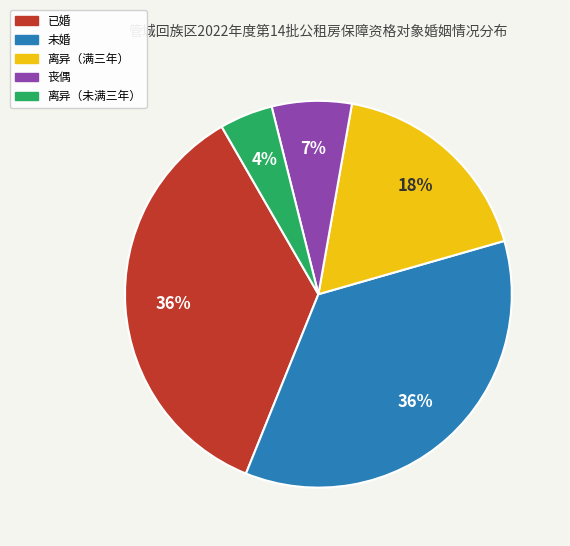

Count the number of slices in the pie.

5